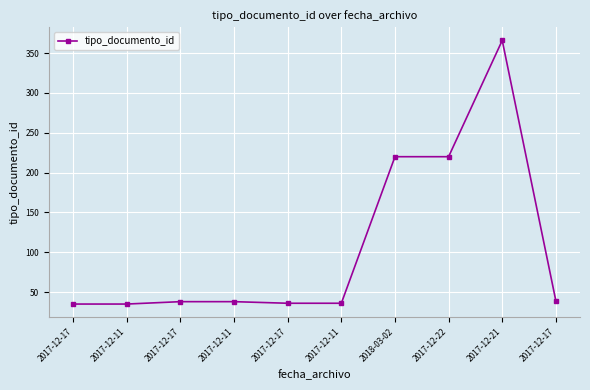

Reading left to right, list all the values displayed in this chart.

35	35	38	38	36	36	220	220	366	39